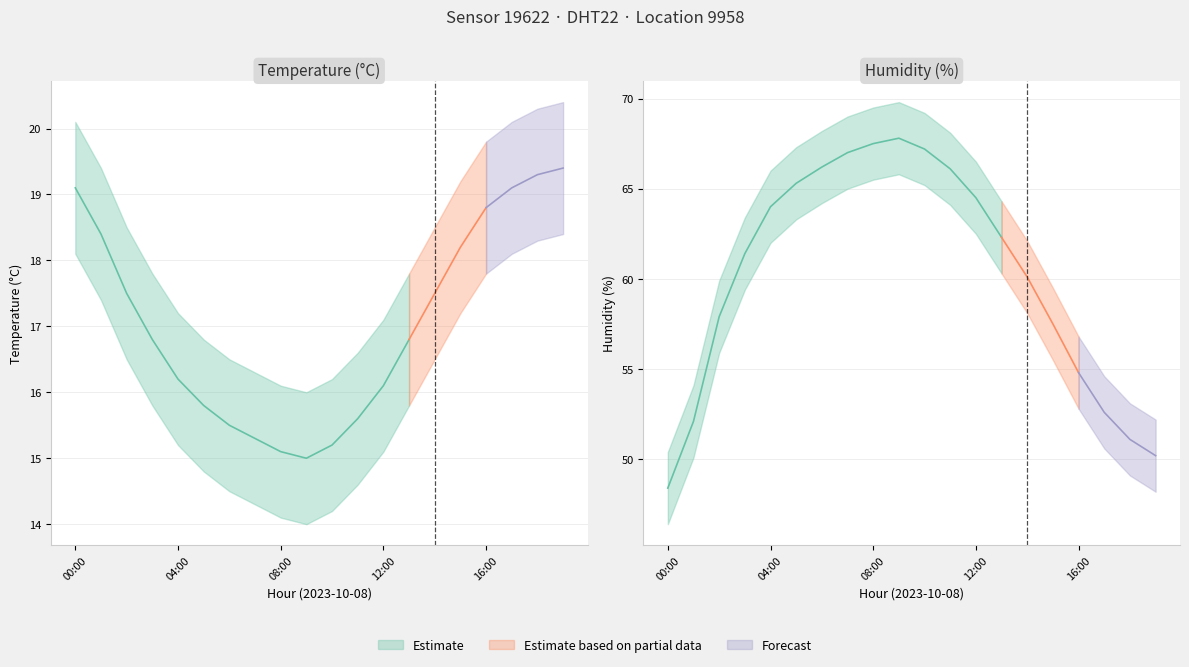

What position from the left is 13:00?

14